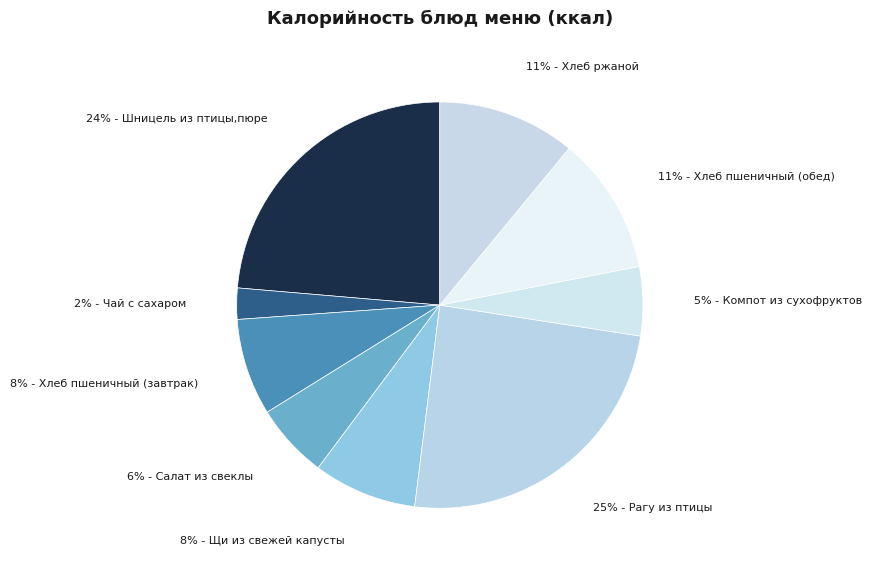

Which slice is the largest?

Рагу из птицы